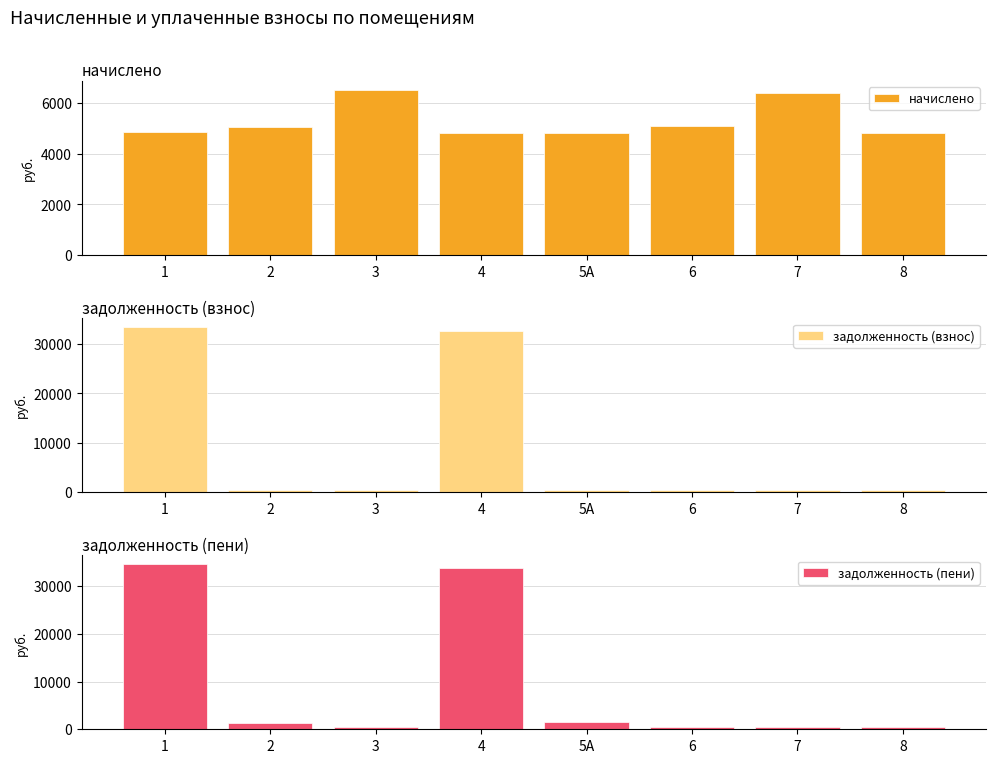

What is the difference between the highest and lowest values at 3?

5992.9